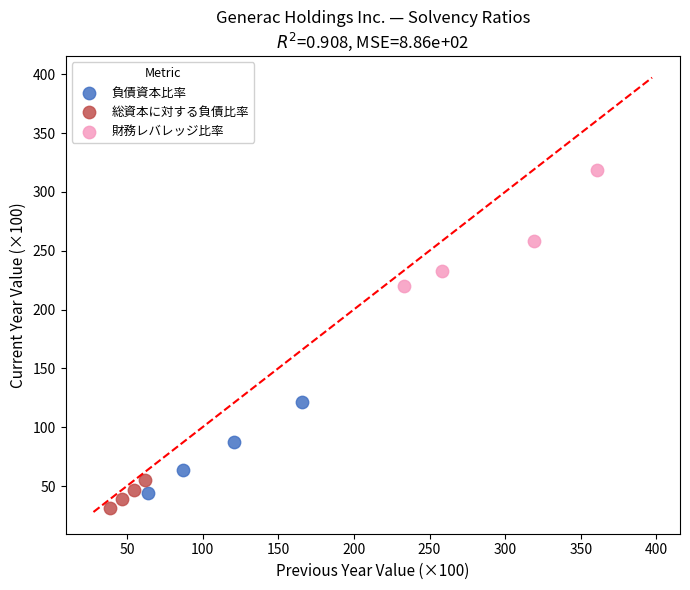

Which series reaches the maximum Y coordinate?

財務レバレッジ比率